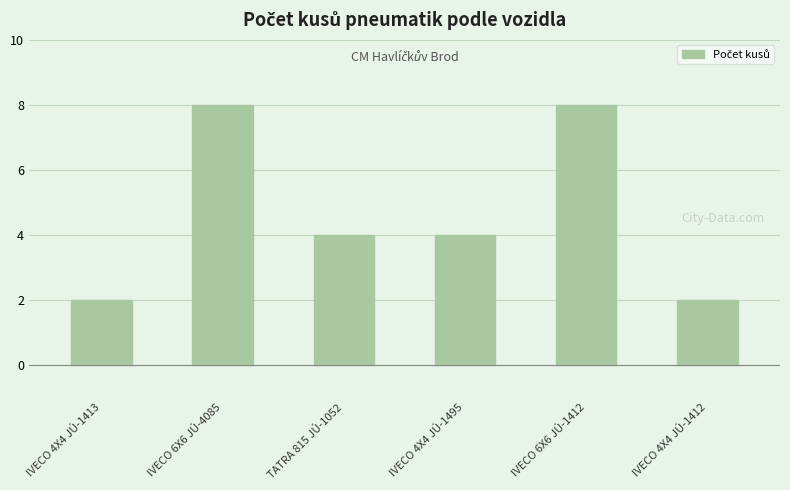

The chart shows a value of 8 at IVECO 6X6 JÚ-4085. True or false?

True